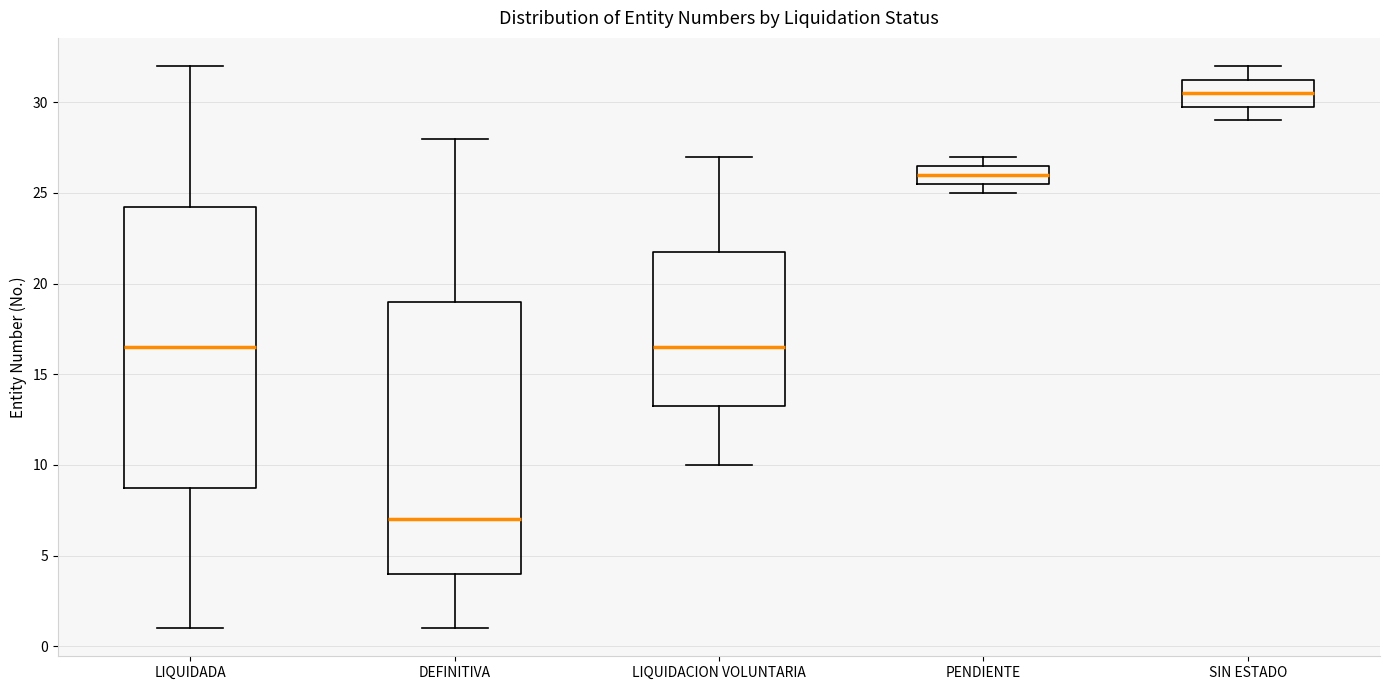

Comparing the boxes themselves (not the whiskers), which one is the tallest?

LIQUIDADA